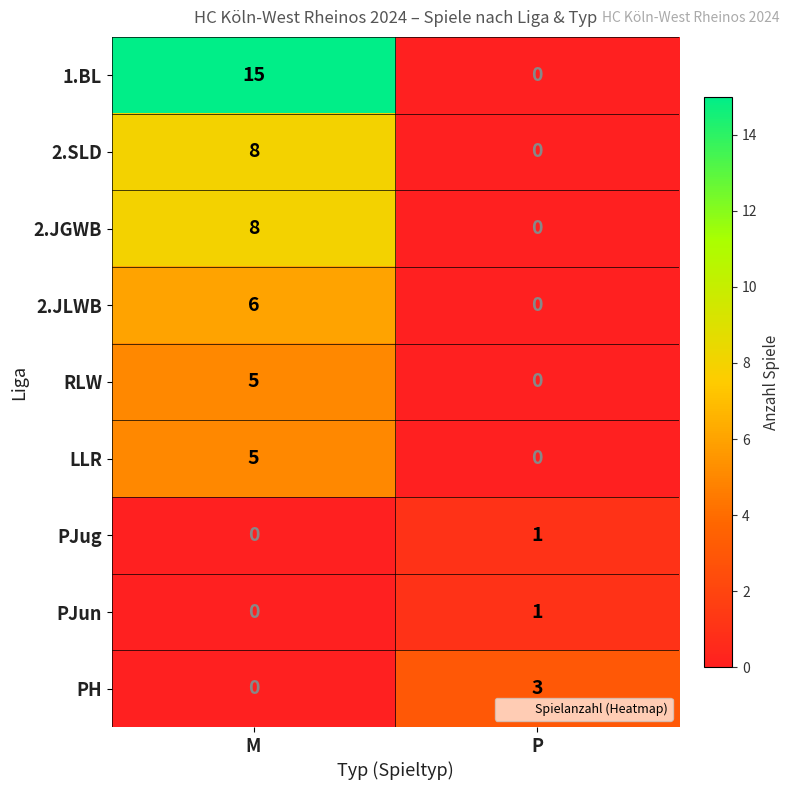

Reading right to left, transcribe all the data shown in this chart.

1.BL: P=0	M=15
2.SLD: P=0	M=8
2.JGWB: P=0	M=8
2.JLWB: P=0	M=6
RLW: P=0	M=5
LLR: P=0	M=5
PJug: P=1	M=0
PJun: P=1	M=0
PH: P=3	M=0